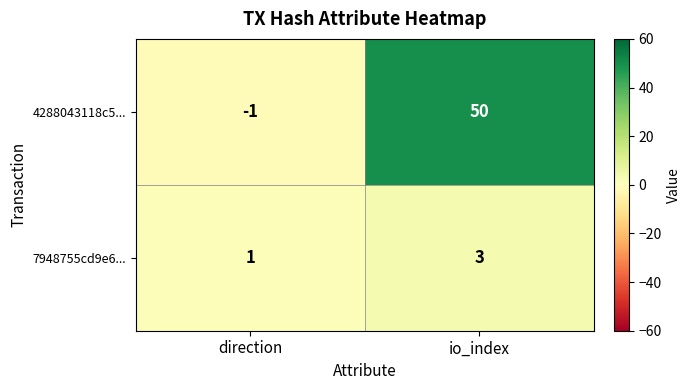

What is the spread (max minus min) of values at io_index?

47